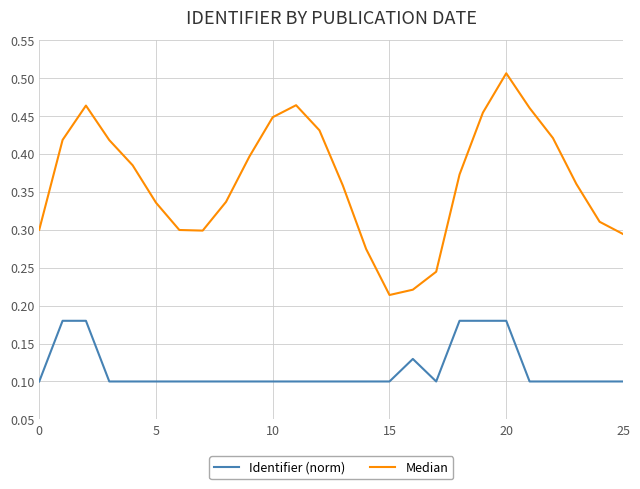

True or false: Identifier (norm) and Median intersect in this chart.

False